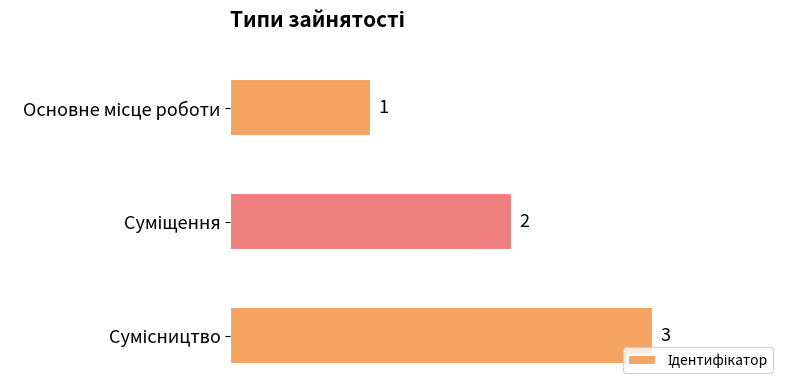

What is the sum of all values?

6